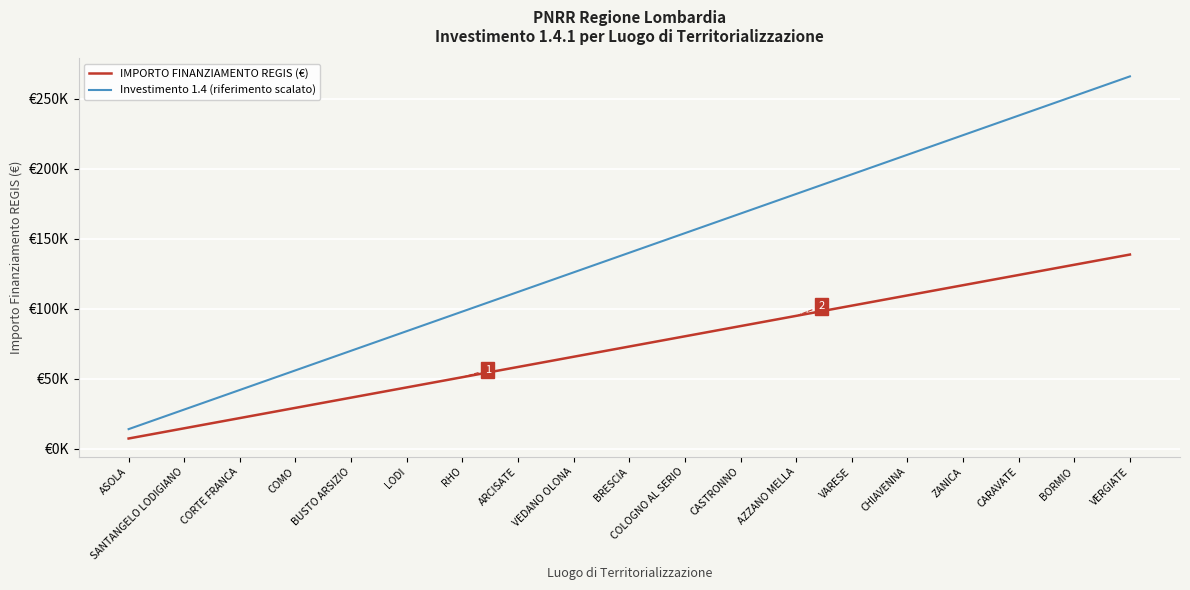

Which series has the largest total across all categories?

Investimento 1.4 (riferimento scalato)